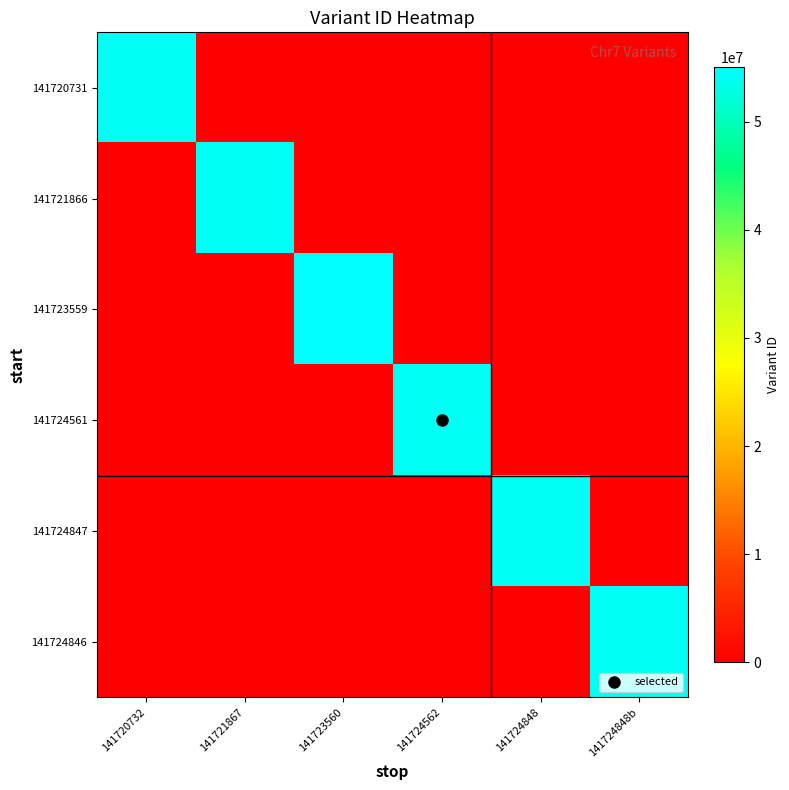

Which has a higher value, 141724848 or 141721867?

141724848